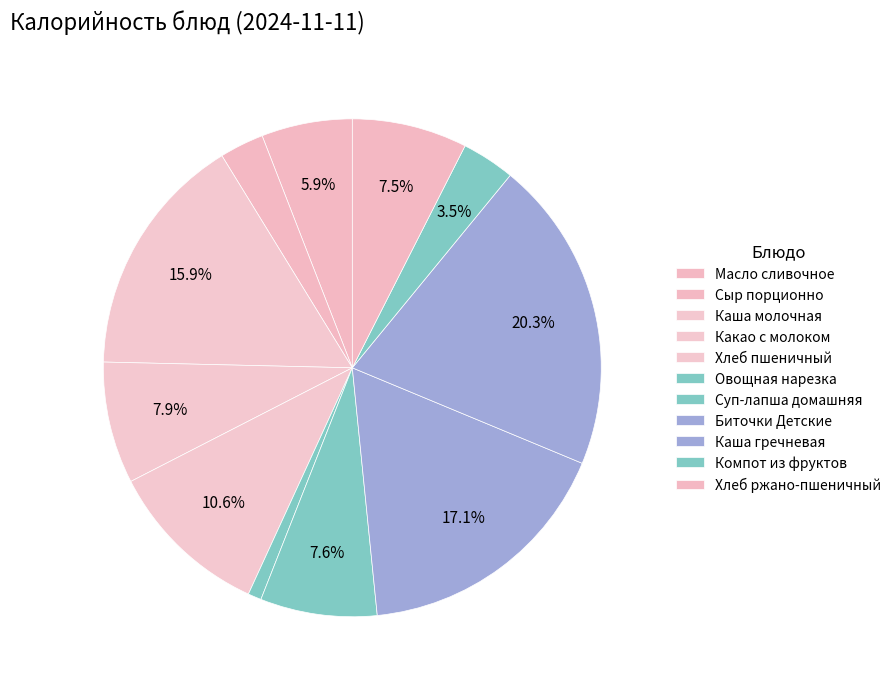

To the nearest percent, what is the average slice percentage?

9%